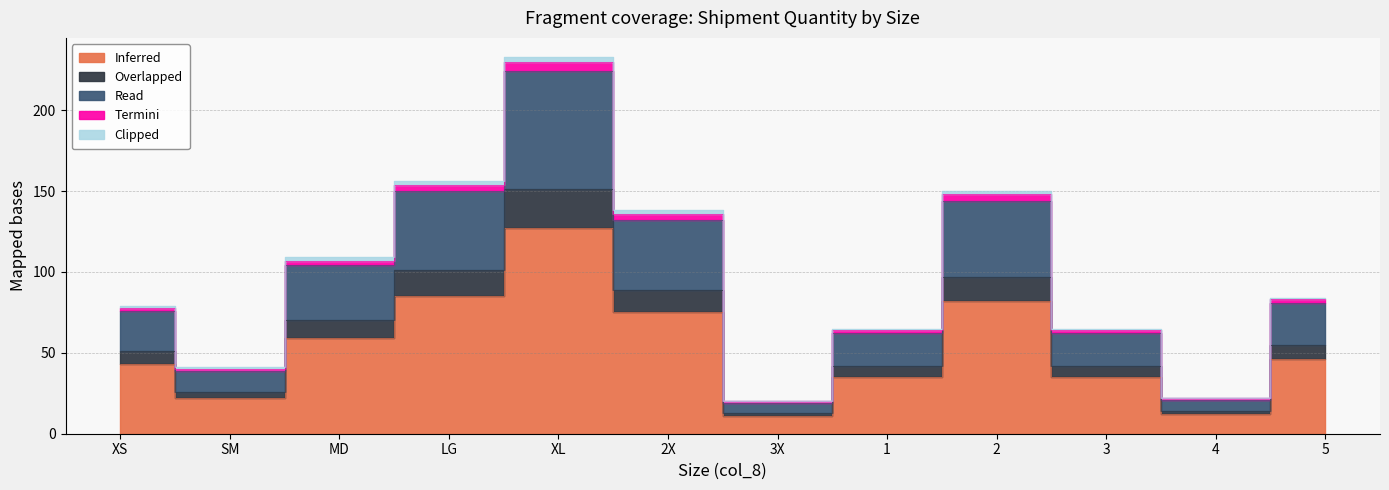

What is the average value of the Overlapped series?

63